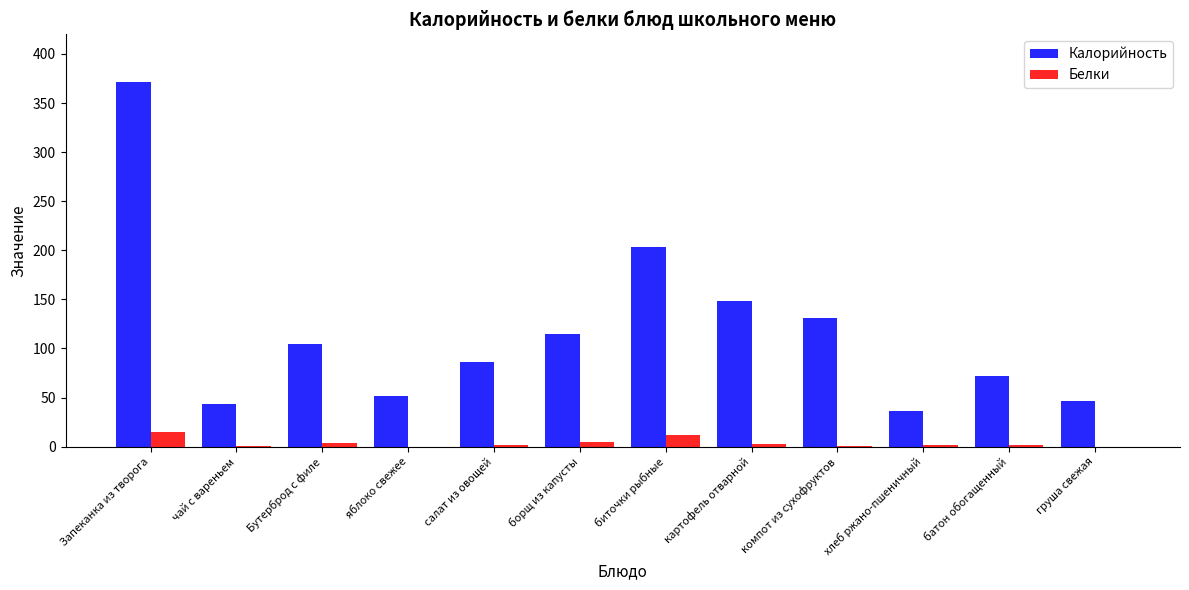

Between Запеканка из творога and Бутерброд с филе, which series saw the biggest shift?

Калорийность